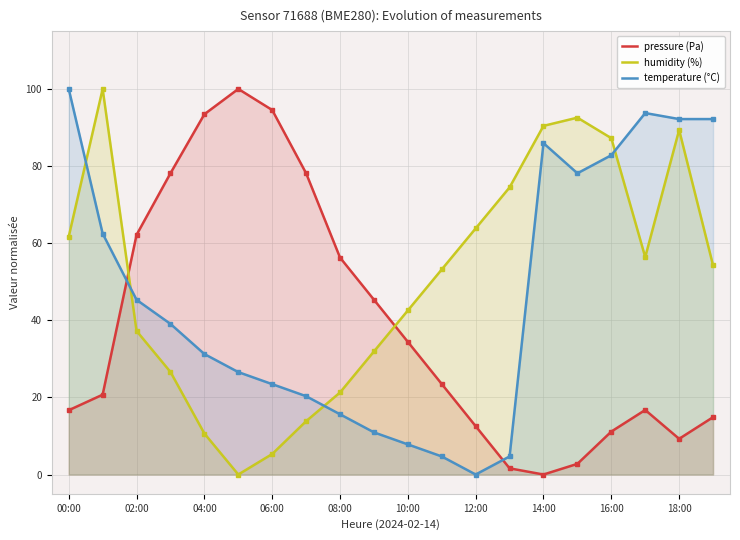

What is the difference between the maximum and minimum values in the temperature (°C) series?

100.0